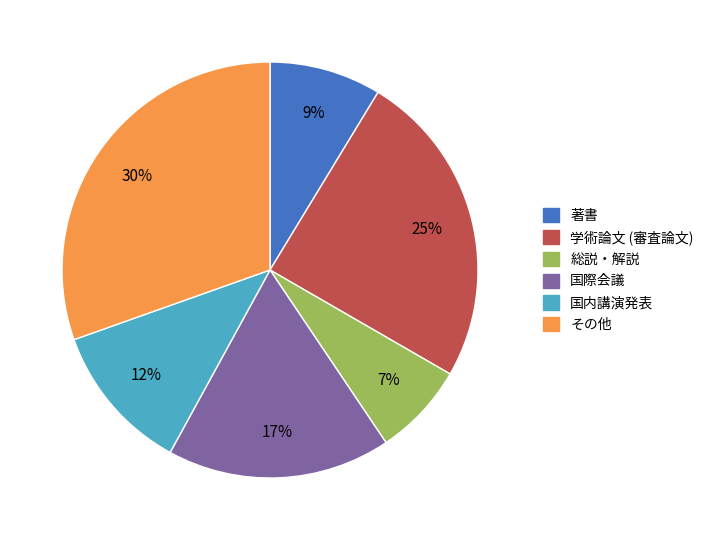

To the nearest percent, what is the average slice percentage?

17%